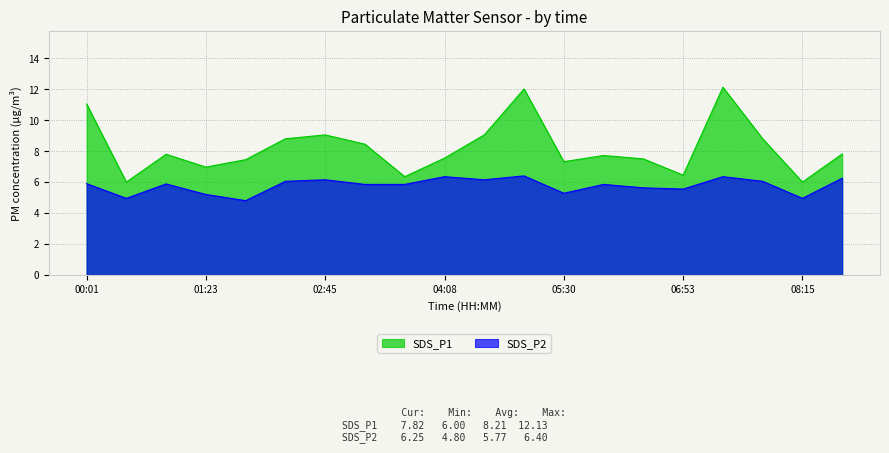

True or false: SDS_P2 and SDS_P1 cross at least once.

False